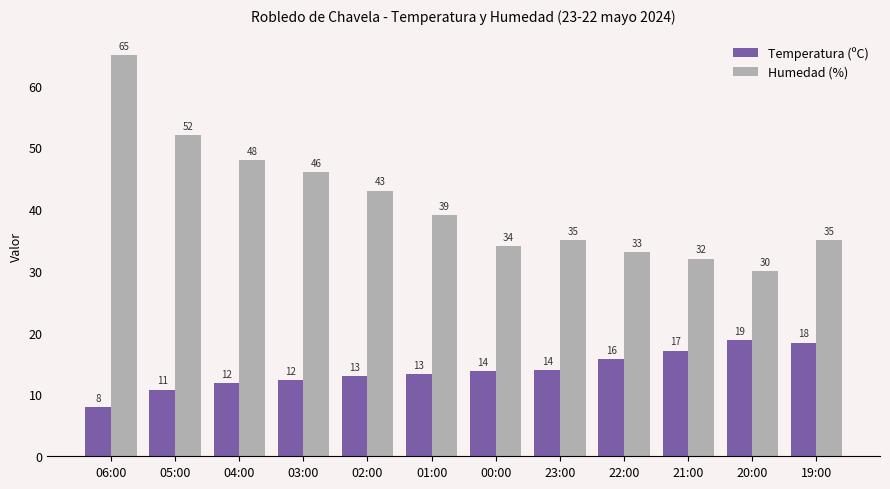

Which series has the largest range (max minus min)?

Humedad (%)